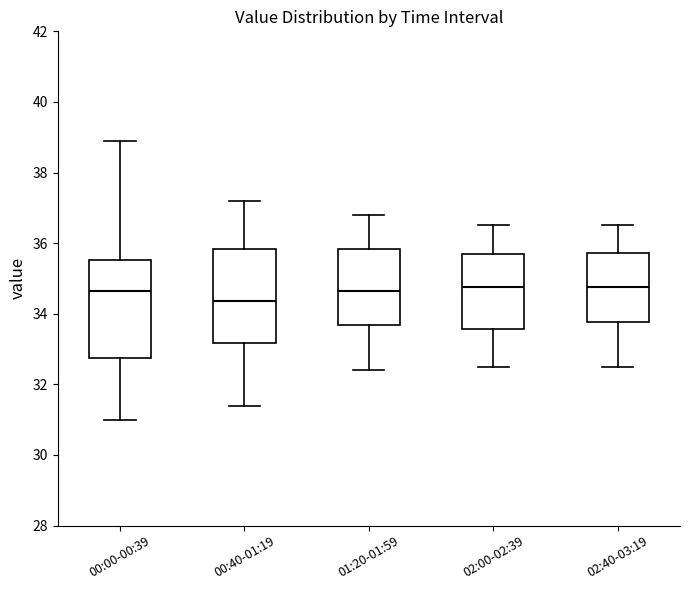

Where does the lower whisker of the box for 01:20-01:59 end on the y-axis? The values are not printed on the chart, so give them approximately, as read against the axis.

32.4